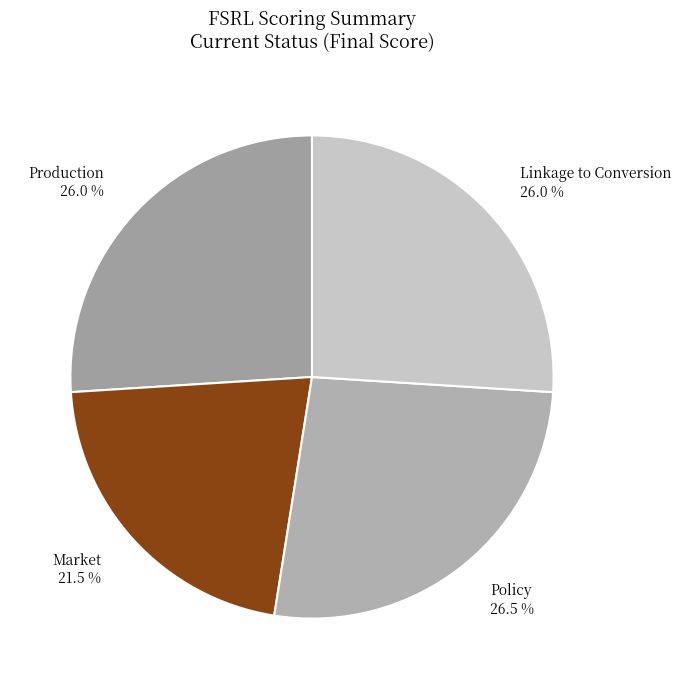

How many slices are in this pie chart?

4